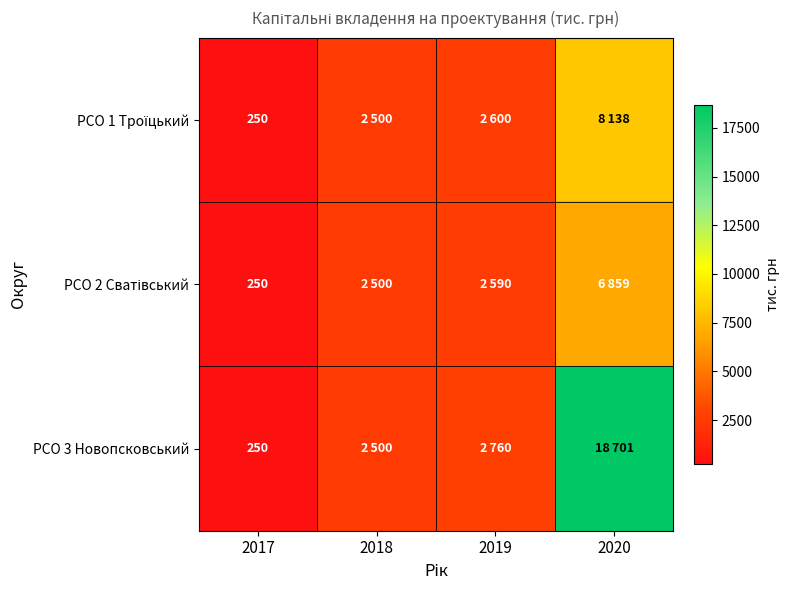

The РСО 3 Новопсковський series shows 250 at 2017. True or false?

True